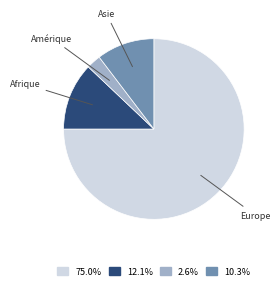

Combined, do Europe and Amérique account for over 50%?

Yes